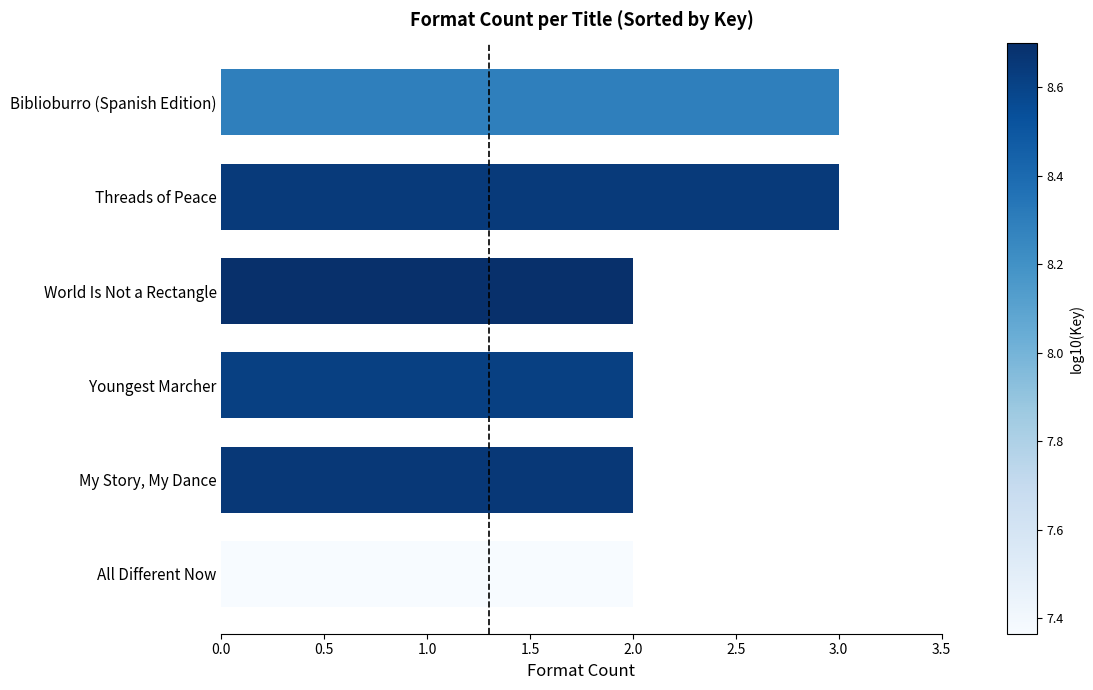

What is the maximum value shown in the chart?

3